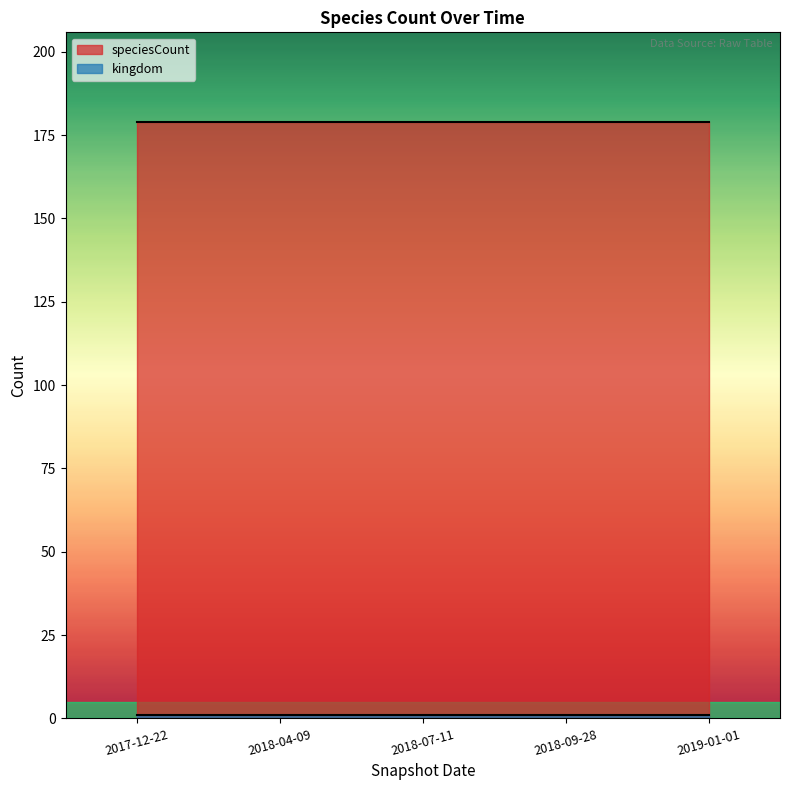

Between 2018-04-09 and 2019-01-01, which series saw the biggest shift?

kingdom